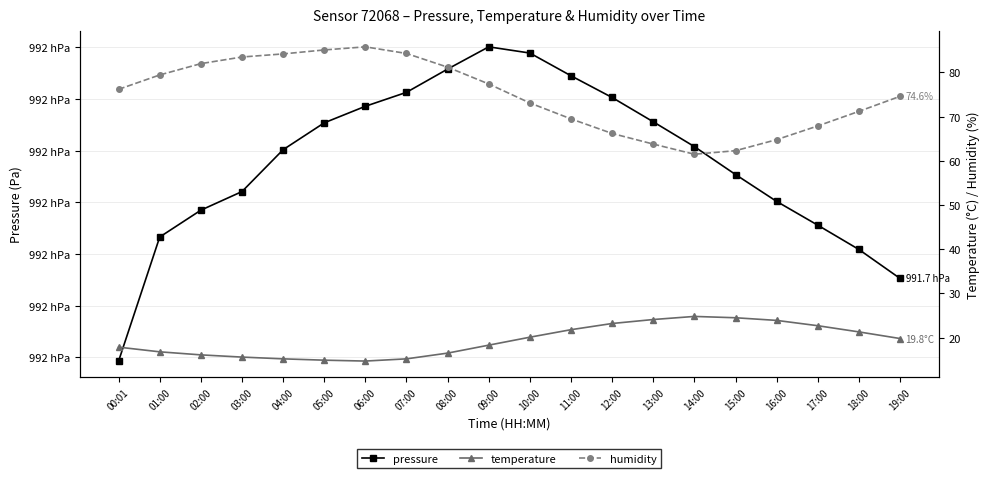

What is the greatest value displayed?

99210.1